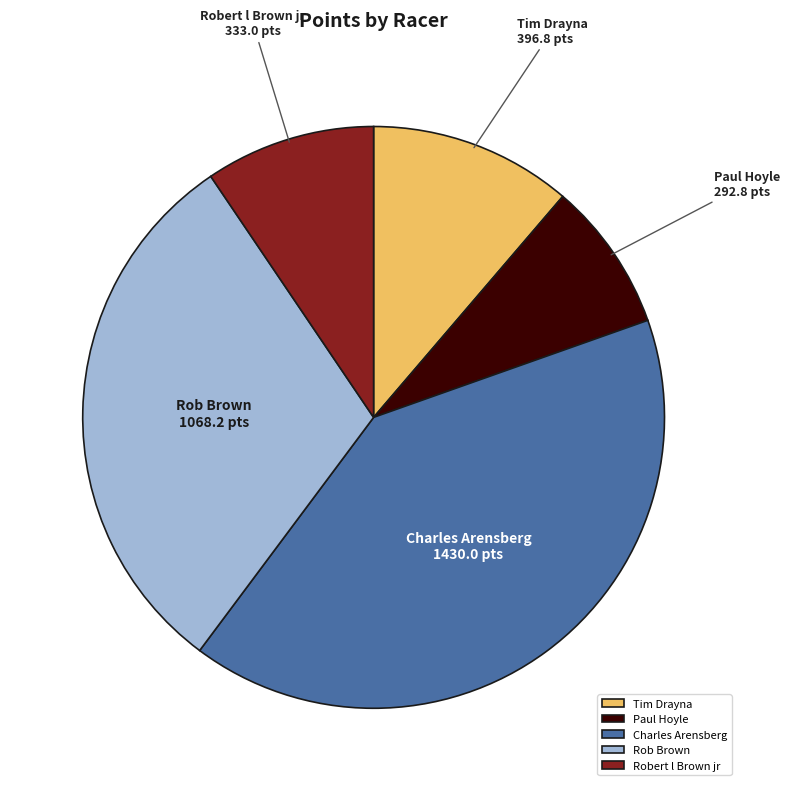

Which has a higher value, Charles Arensberg or Tim Drayna?

Charles Arensberg